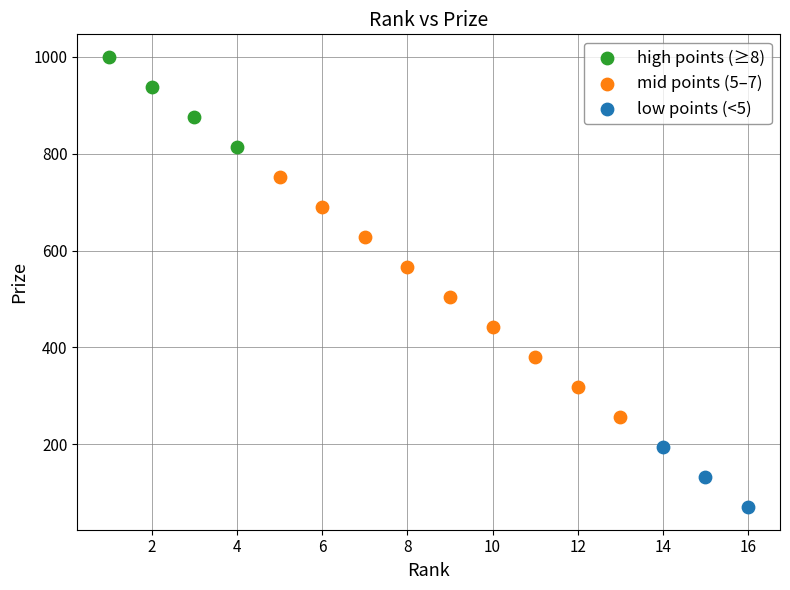

Which series has the largest Y range (max minus min)?

mid points (5–7)